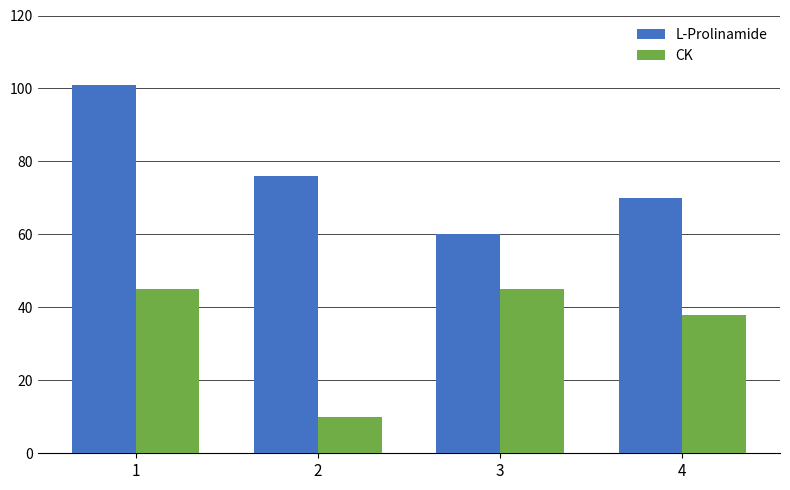

List the series in order of their overall mean, lowest first.

CK, L-Prolinamide